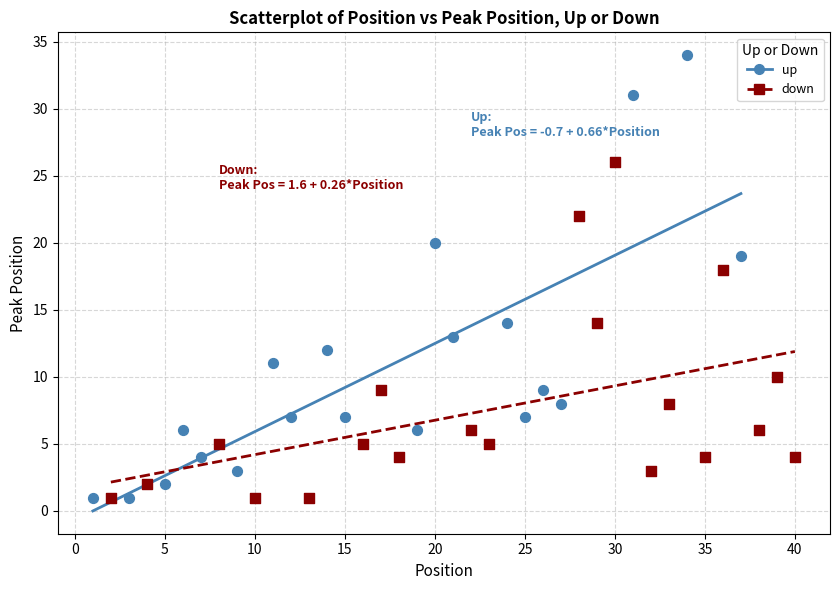

Which series contains the highest Y value?

up